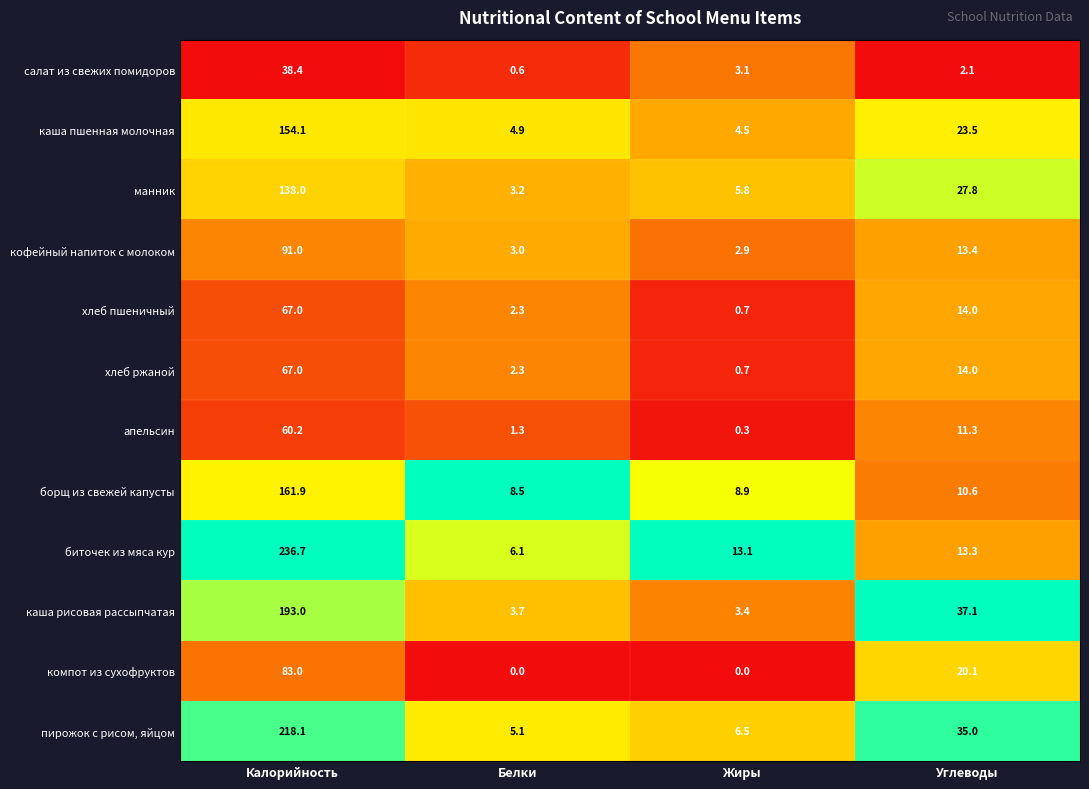

At how many categories does at least one series exceed 0?

4